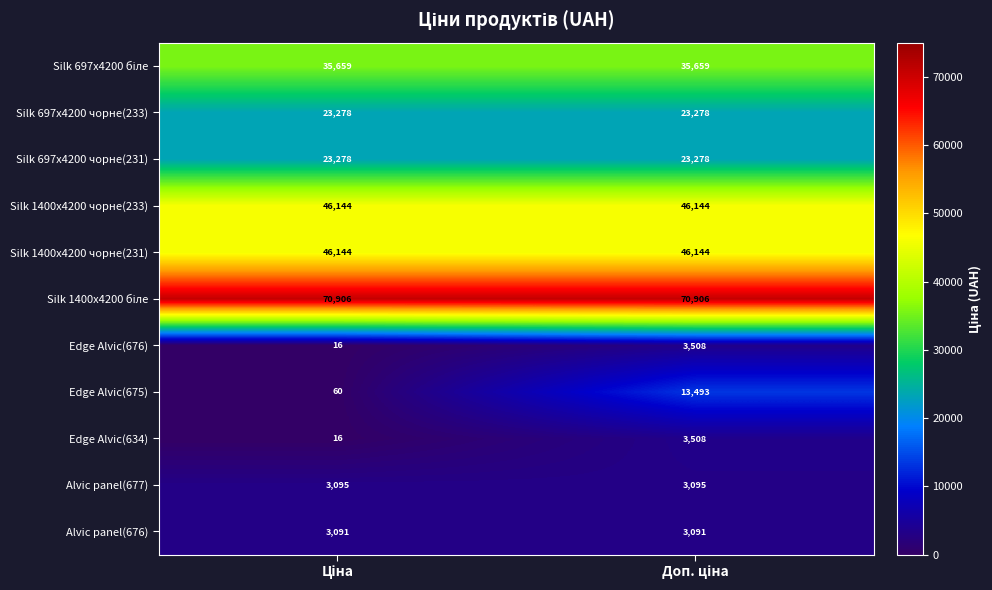

What is the sum of all Silk 1400x4200 чорне(233) values?

92288